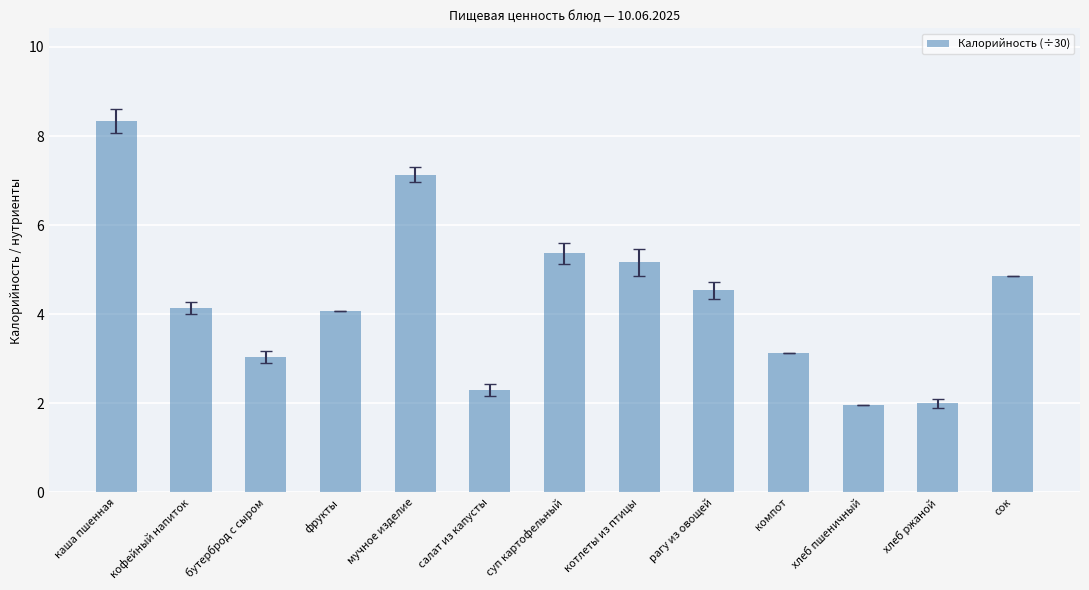

Which has a higher value, мучное изделие or хлеб пшеничный?

мучное изделие